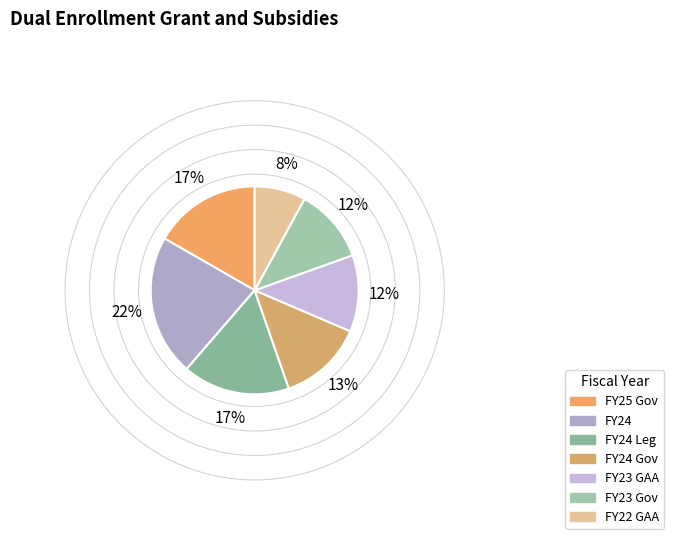

How many slices are in this pie chart?

7